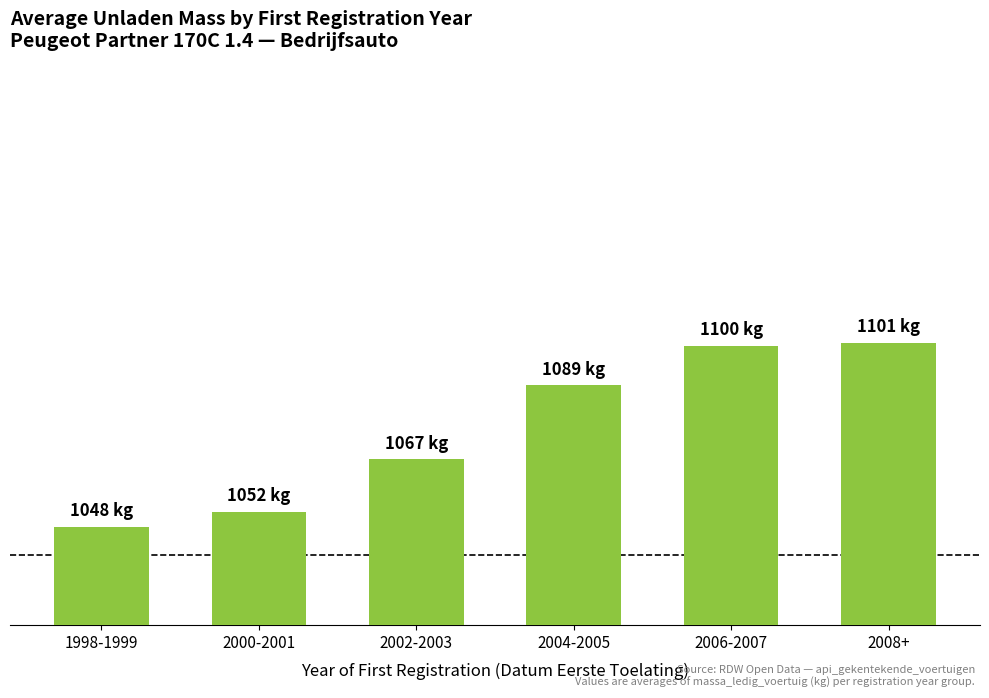

Does the chart contain any negative values?

No